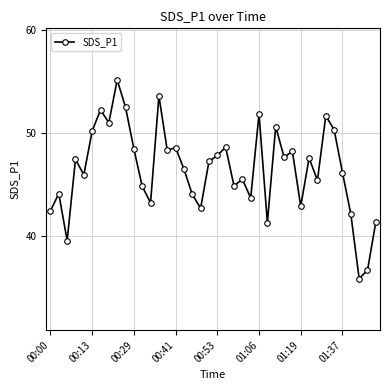

What is the sum of all values?

1858.8